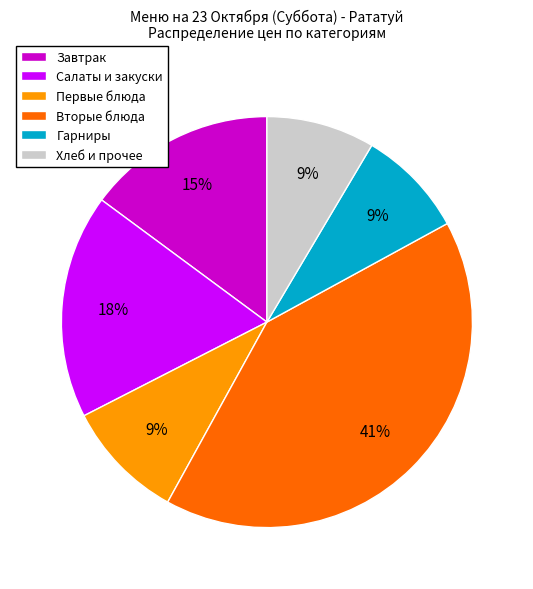

Combined, do Салаты и закуски and Хлеб и прочее account for over 50%?

No